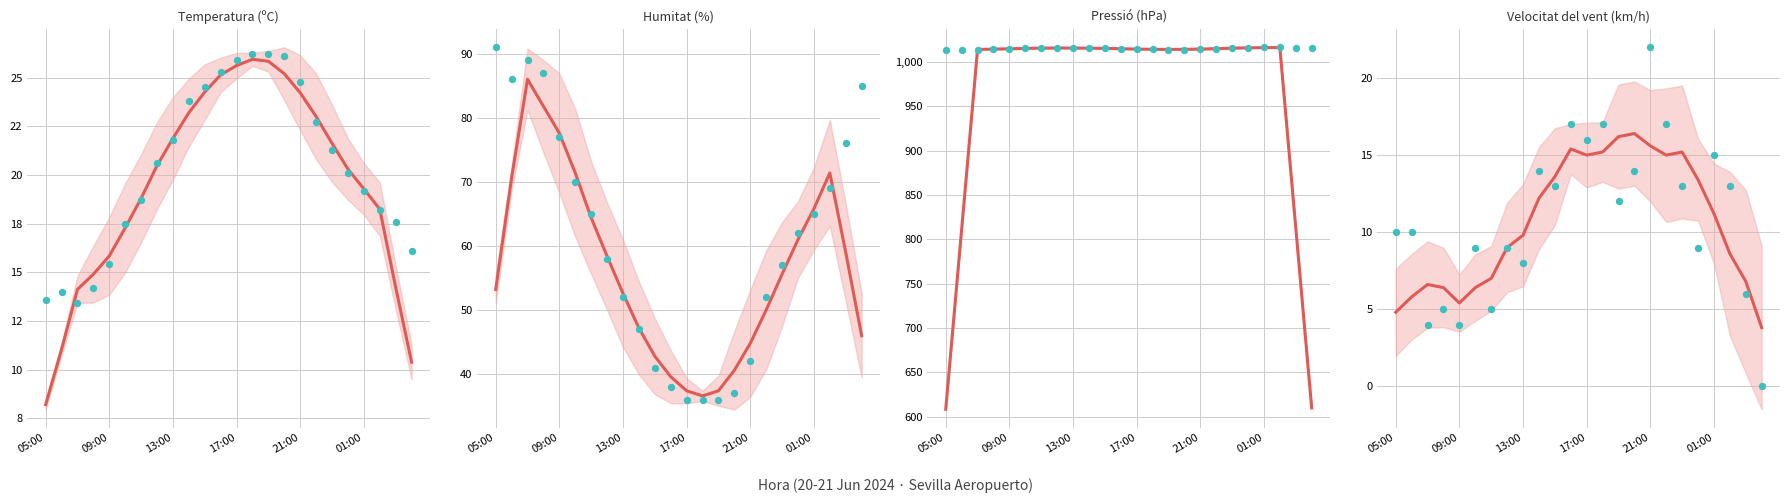

What are all the series names shown in the legend?

Temperatura (ºC), Humitat (%), Pressió (hPa), Velocitat del vent (km/h)